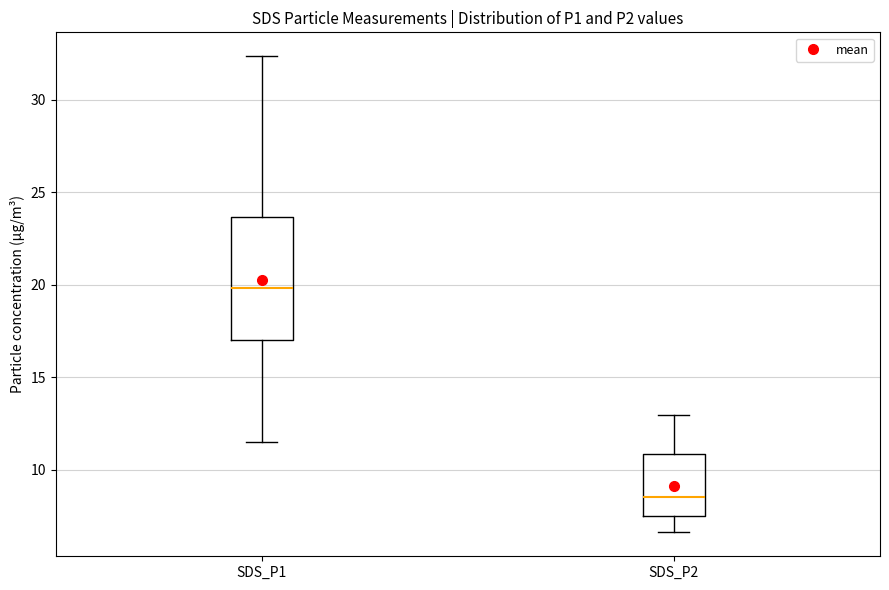

Reading left to right, read every box against the y-axis: the position of its median line, the range the box covers, and the ends of its whiskers. The values are not printed on the chart, so give them approximately, as read against the axis.

SDS_P1: median 20.0, box 17.0 to 23.5, whiskers 11.5 to 32.5
SDS_P2: median 8.5, box 7.5 to 11.0, whiskers 6.5 to 13.0